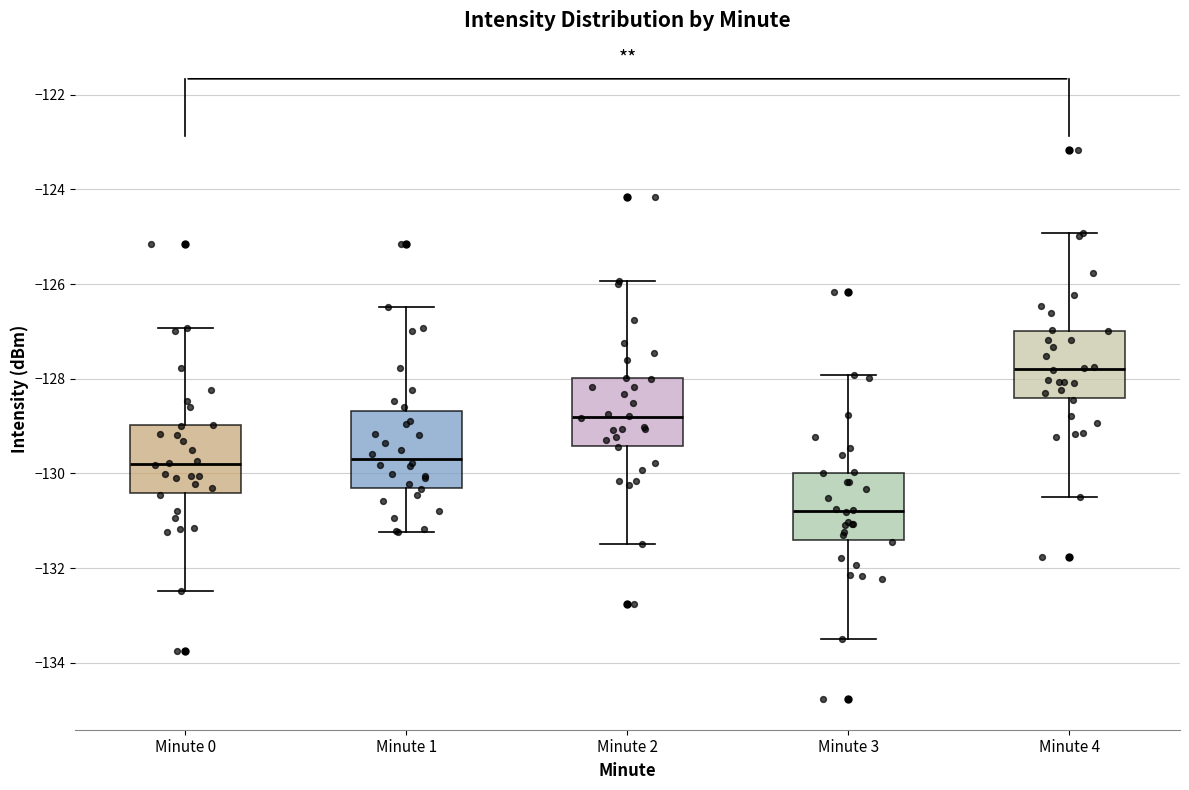

Where does the median line of the box for Minute 1 sit on the y-axis? The values are not printed on the chart, so give them approximately, as read against the axis.

-129.6